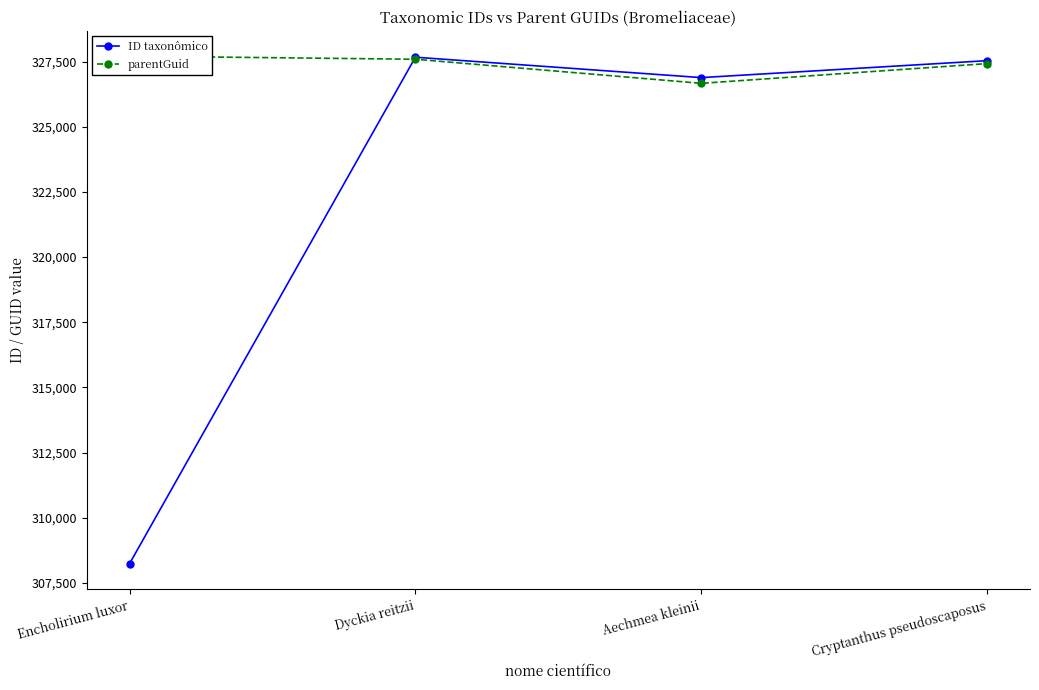

What is the total value across all series at Aechmea kleinii?

653558